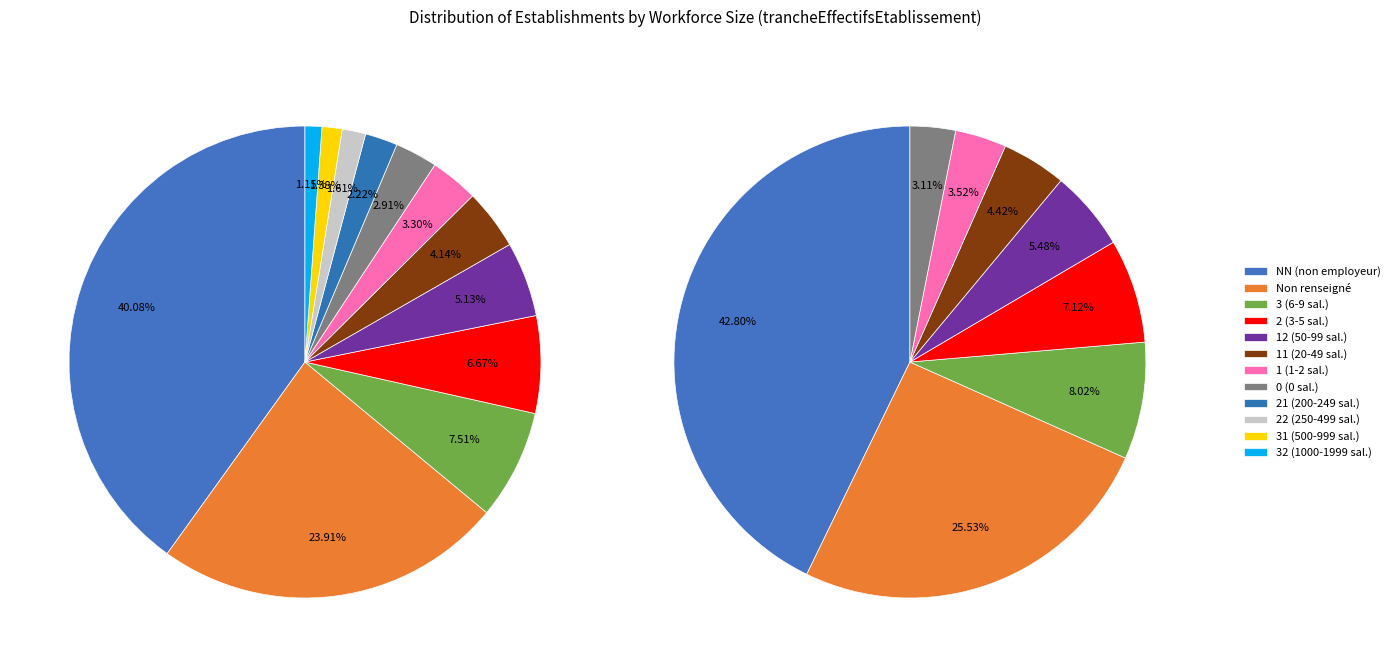

What percentage is the 12 slice, to the nearest percent?

5%